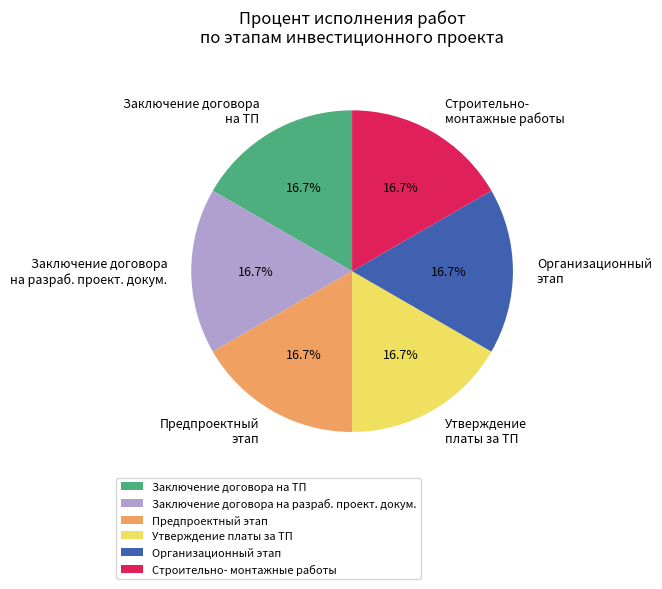

Is the sum of Заключение договора на ТП and Организационный этап greater than half?

No